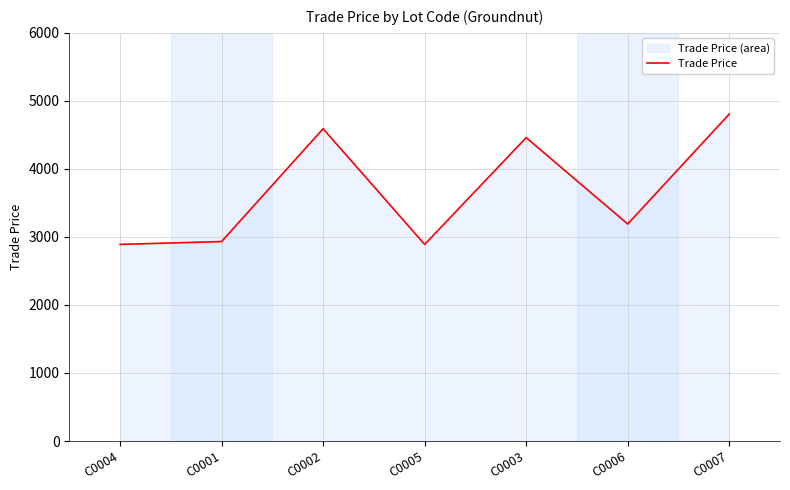

True or false: the data has more than 1 interior local peaks.

True